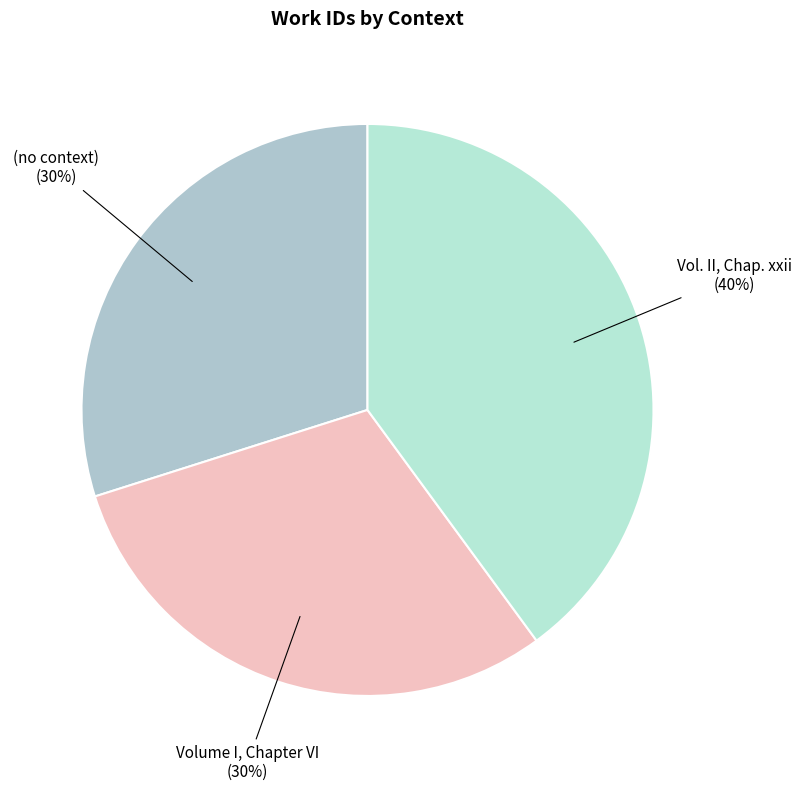

True or false: Vol. II, Chap. xxii accounts for 40% of the total.

True